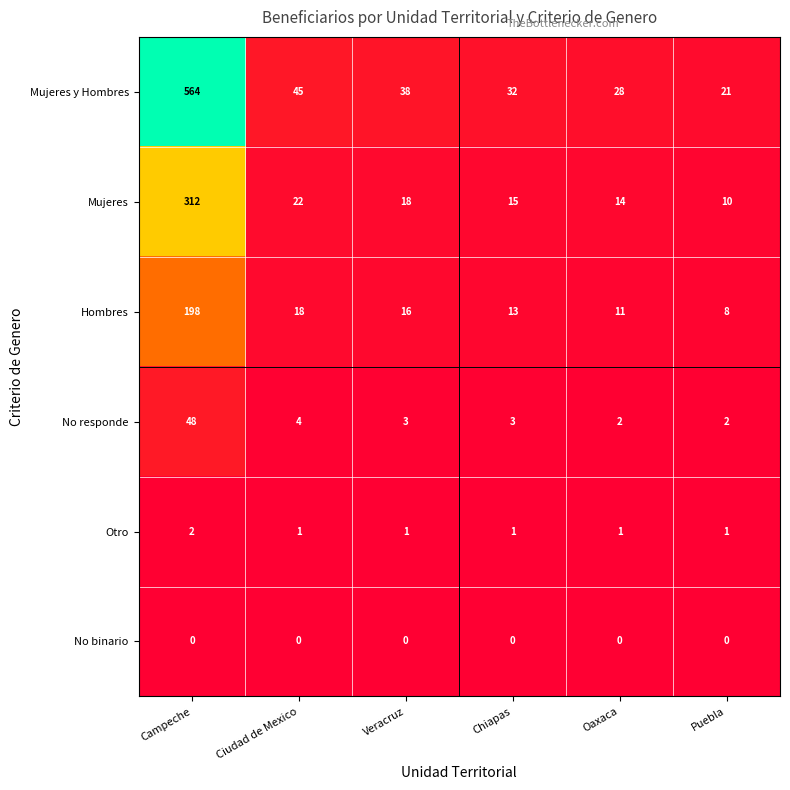

The No binario series shows 0 at Oaxaca. True or false?

True